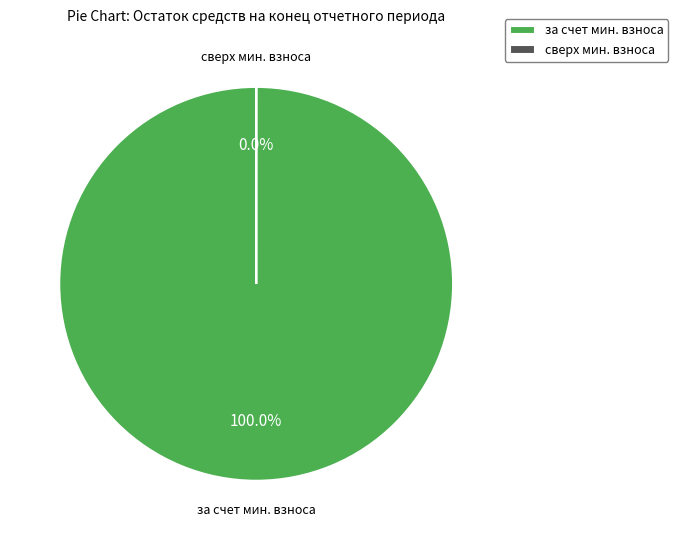

What is the smallest slice in the pie chart?

сверх минимального размера взноса